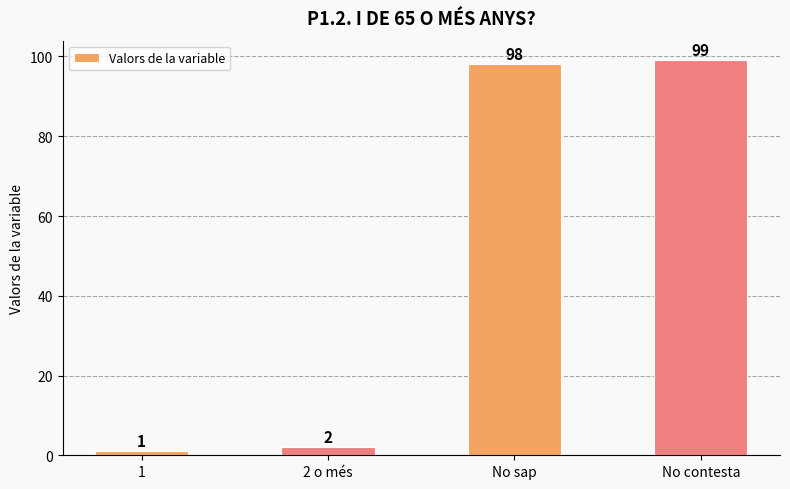

Rank the categories by value from highest to lowest.

No contesta, No sap, 2 o més, 1